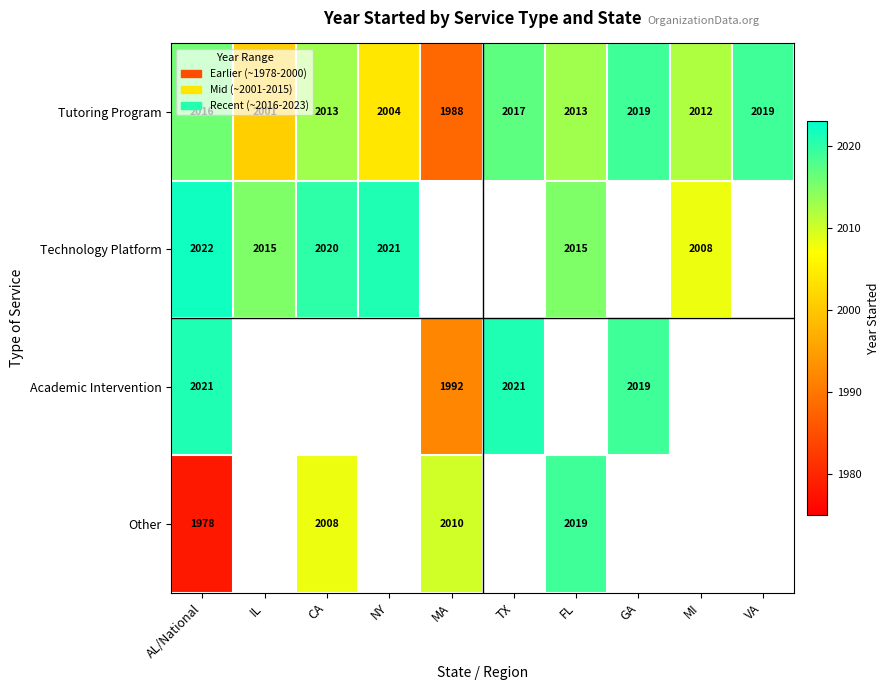

Which series has the largest total across all categories?

Tutoring Program